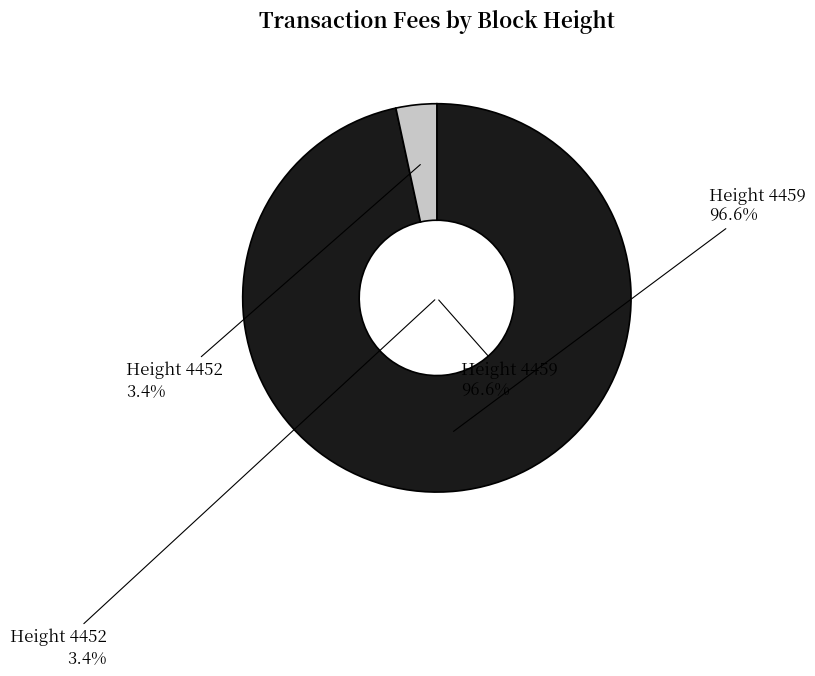

Is it true that 4459 is 86% of the pie?

False